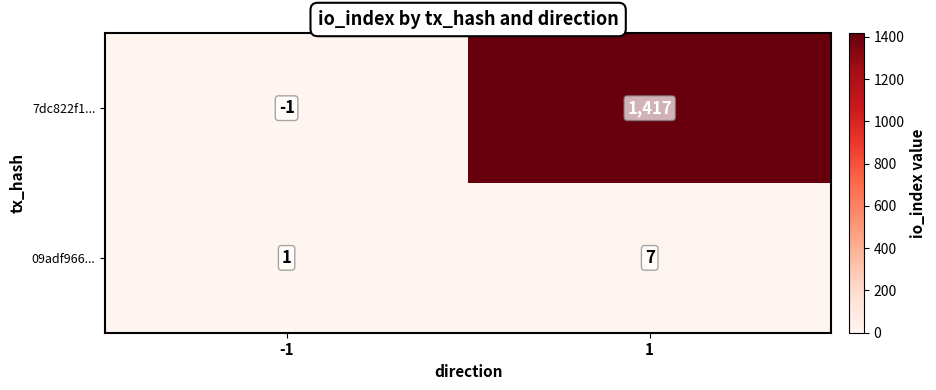

Which series has the widest spread of values?

7dc822f1...